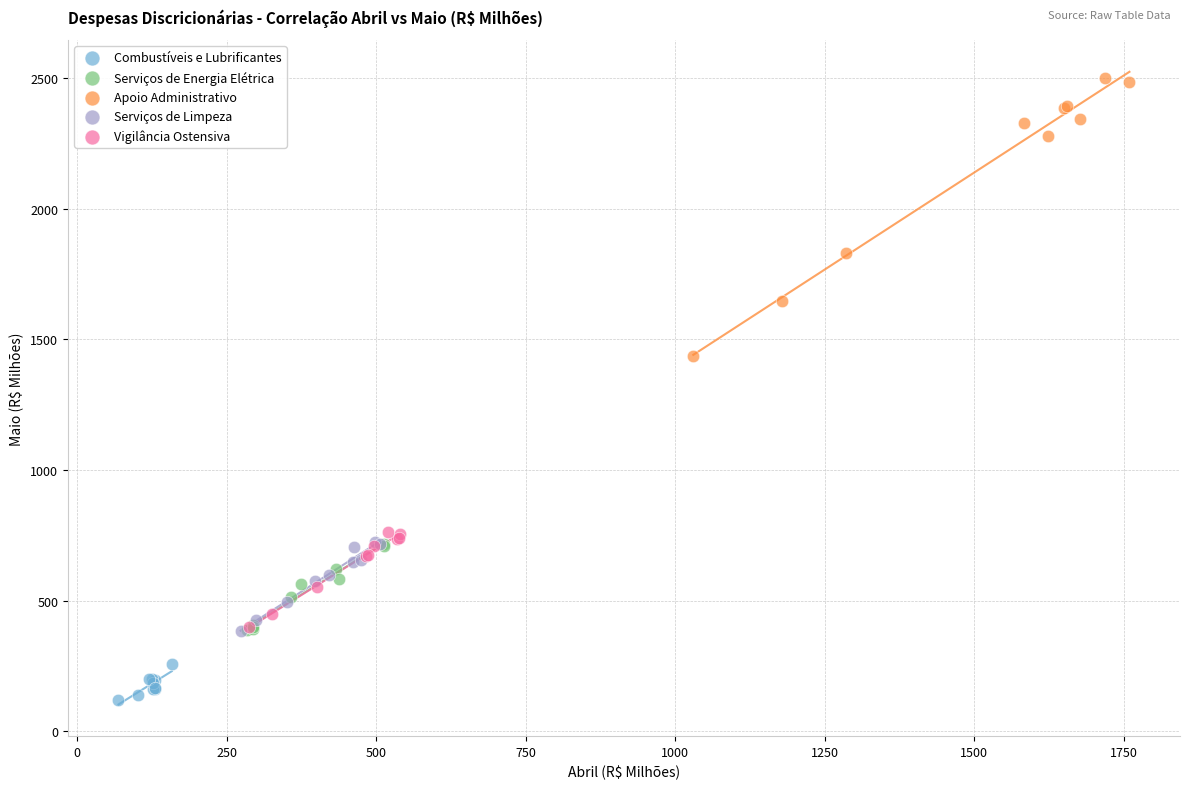

Which series reaches the minimum Y coordinate?

Combustíveis e Lubrificantes